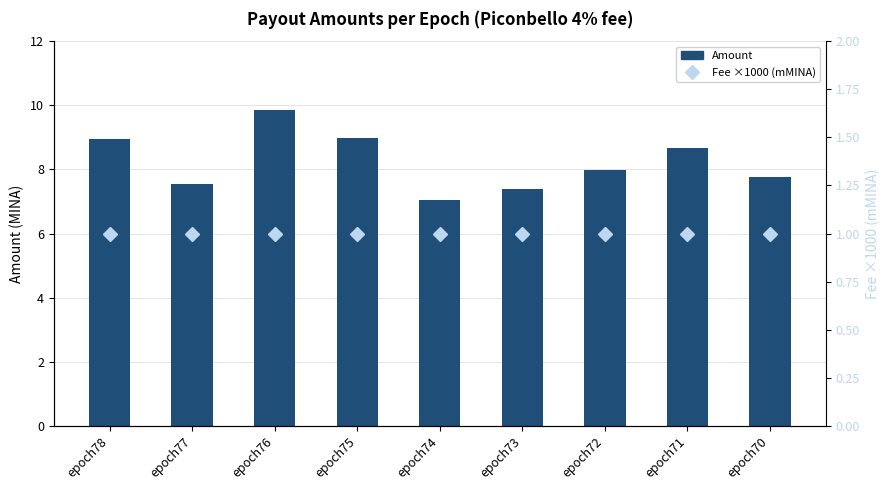

List the series in order of their overall mean, lowest first.

Fee (x1000 mMINA), Amount